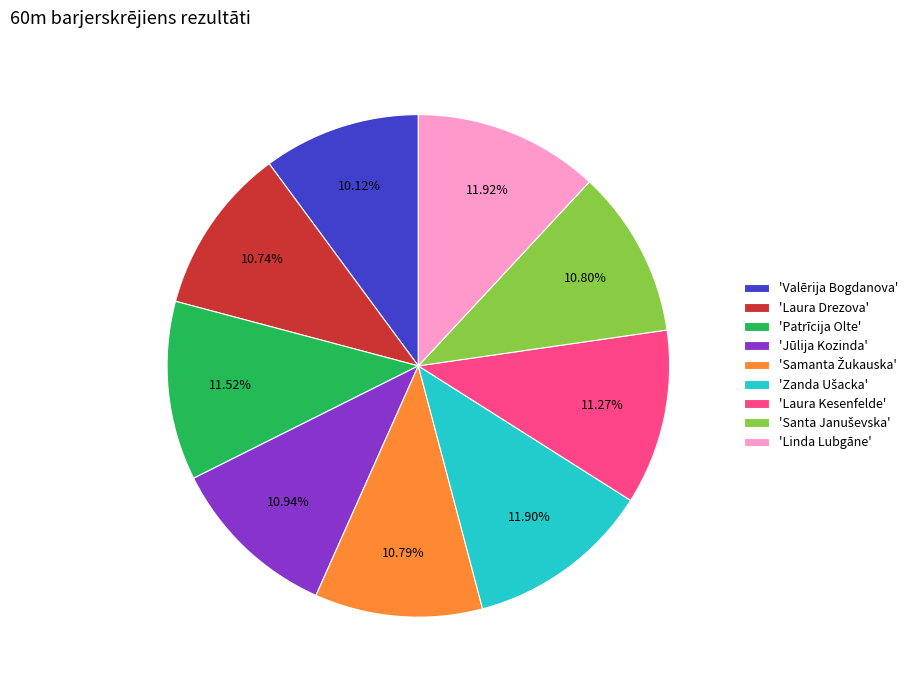

How many slices are in this pie chart?

9